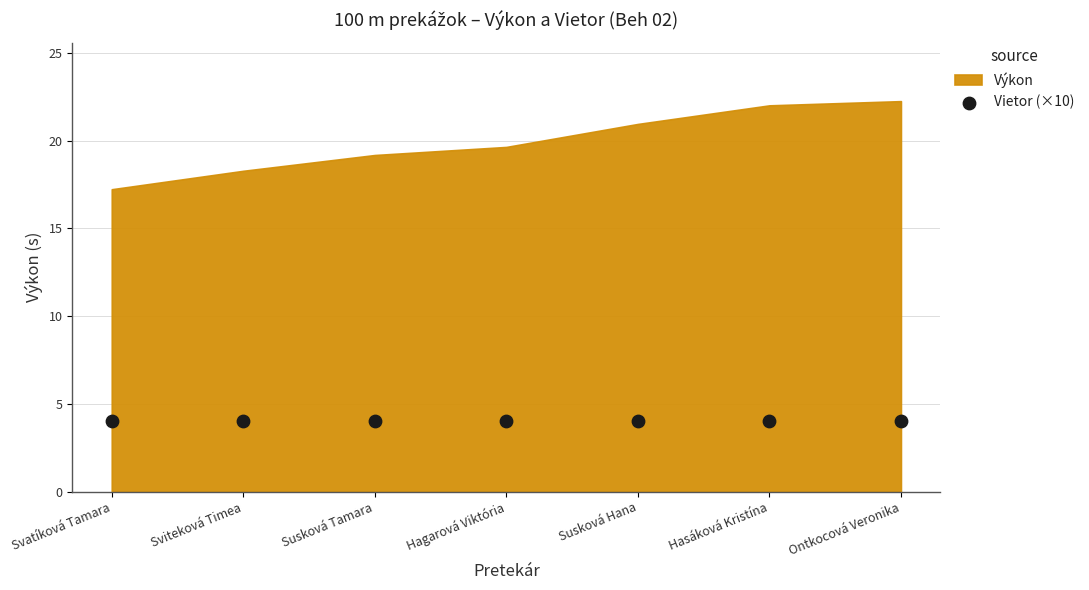

Which series has the largest total across all categories?

Výkon